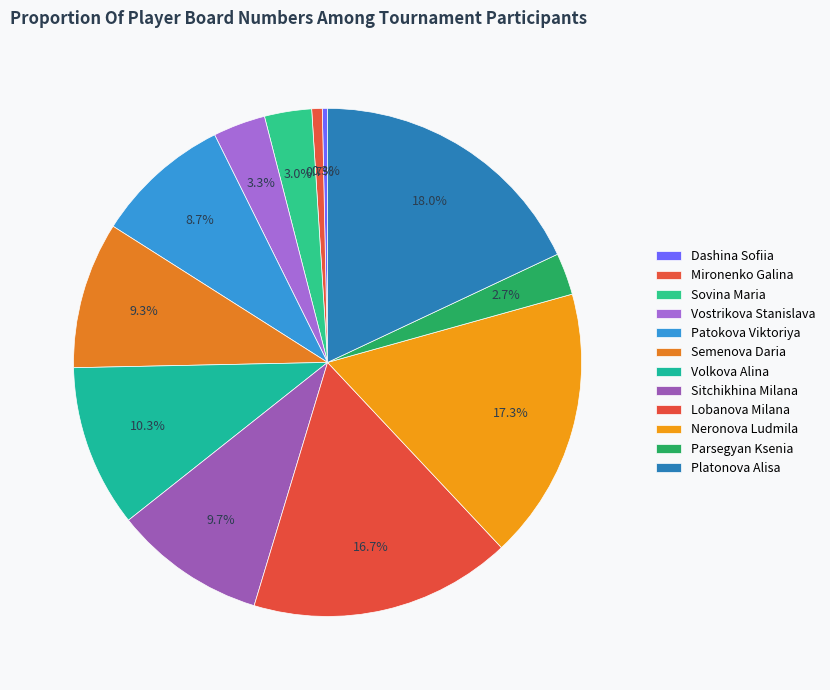

What is the change in value from Patokova Viktoriya to Neronova Ludmila?

+26